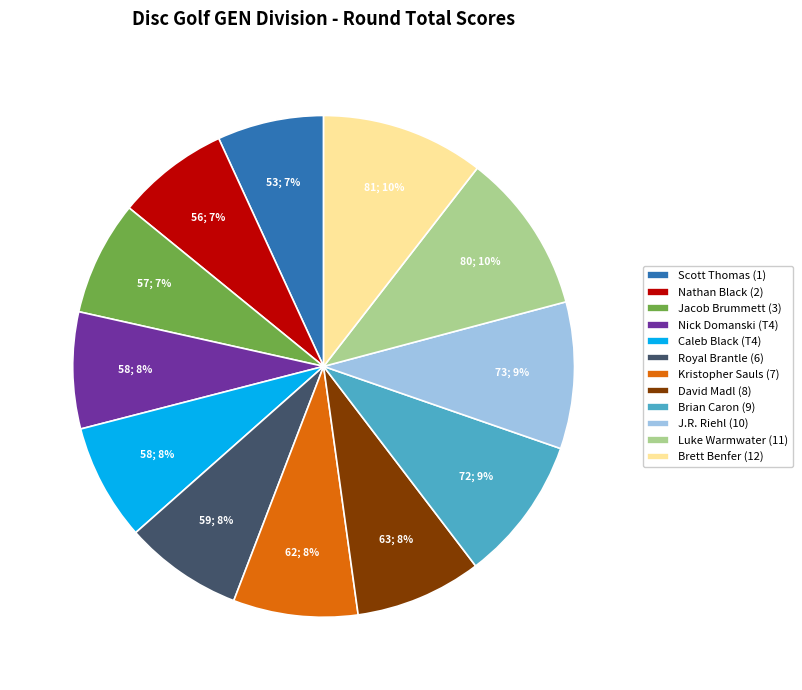

Count the number of slices in the pie.

12